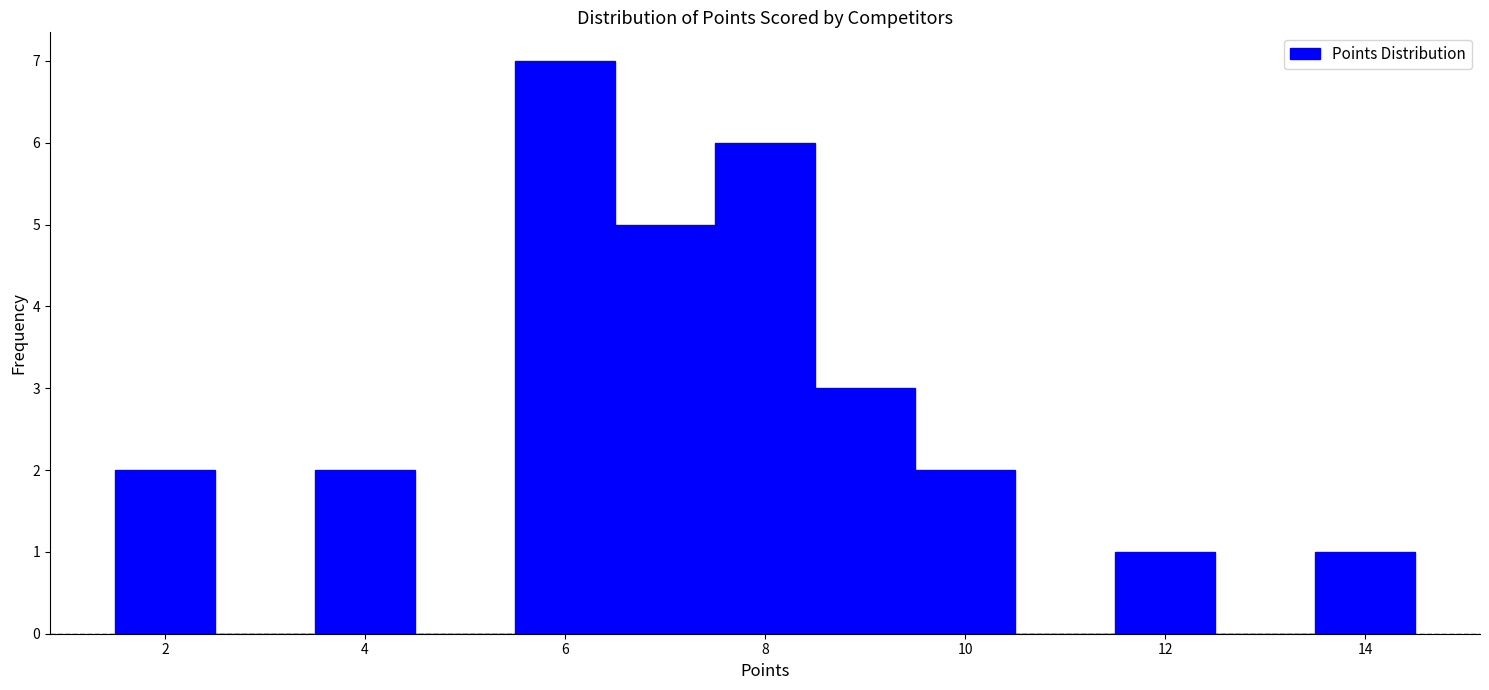

What is the height of the bar covering 6.5 to 7.5 on the x-axis? Neither the bar edges nor the heights are printed on the chart, so give them approximately, as read against the axes.

5